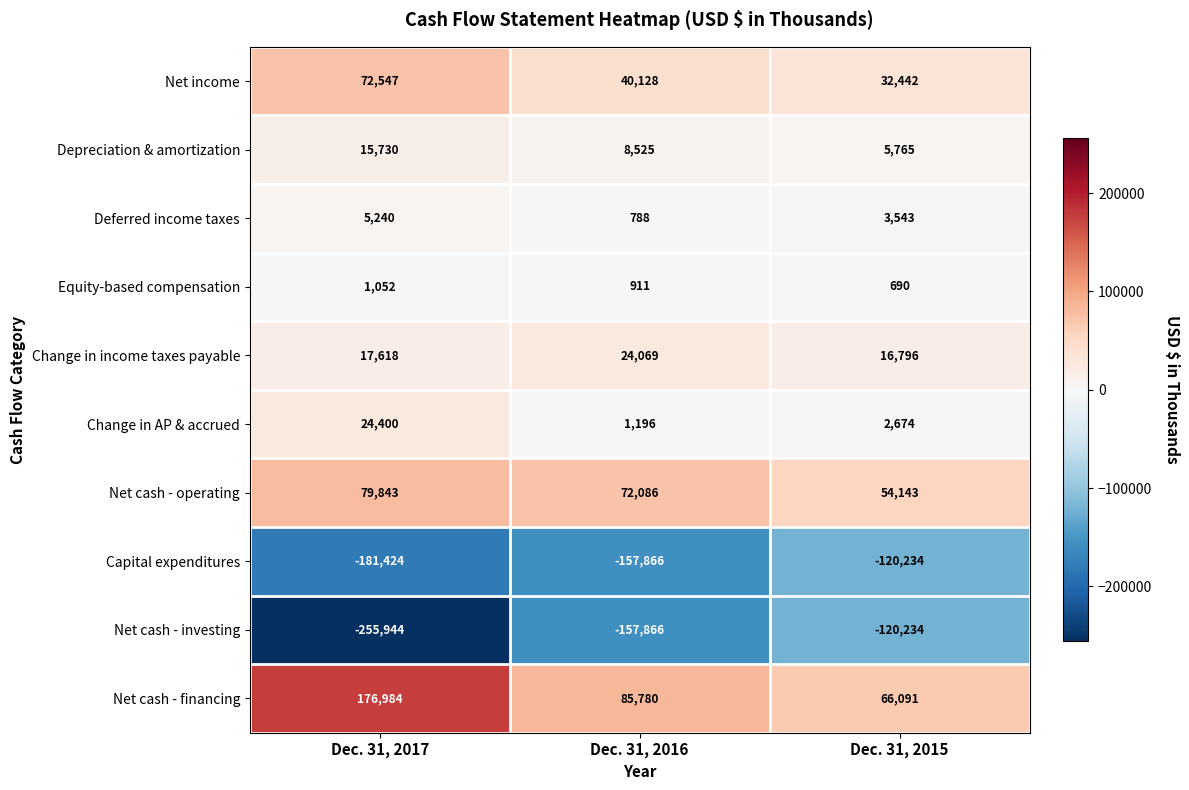

The Net cash - investing series shows -120234 at Dec. 31, 2015. True or false?

True